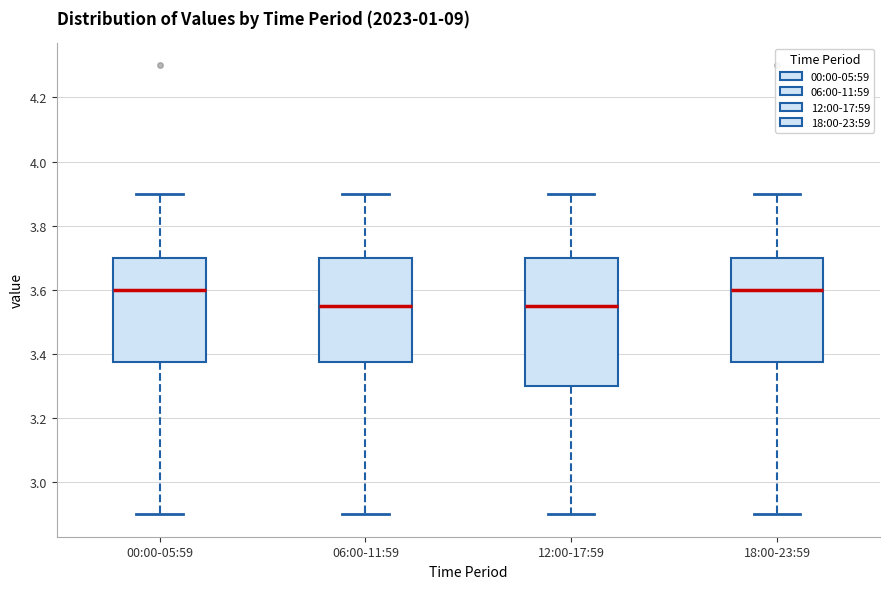

Reading left to right, transcribe this box plot: for each box, give where its median line is, the range the box spans, and where its two whiskers end, as read against the y-axis. The values are not printed on the chart, so give them approximately, as read against the axis.

00:00-05:59: median 3.60, box 3.38 to 3.70, whiskers 2.90 to 3.90
06:00-11:59: median 3.56, box 3.38 to 3.70, whiskers 2.90 to 3.90
12:00-17:59: median 3.56, box 3.30 to 3.70, whiskers 2.90 to 3.90
18:00-23:59: median 3.60, box 3.38 to 3.70, whiskers 2.90 to 3.90